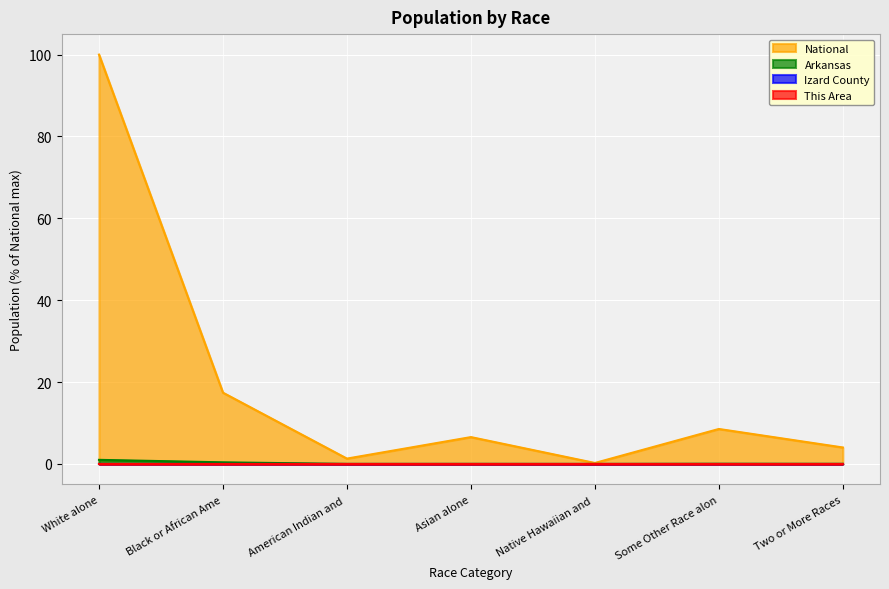

Between which two adjacent categories do Izard County and This Area first intersect?

White alone and Black or African Ame